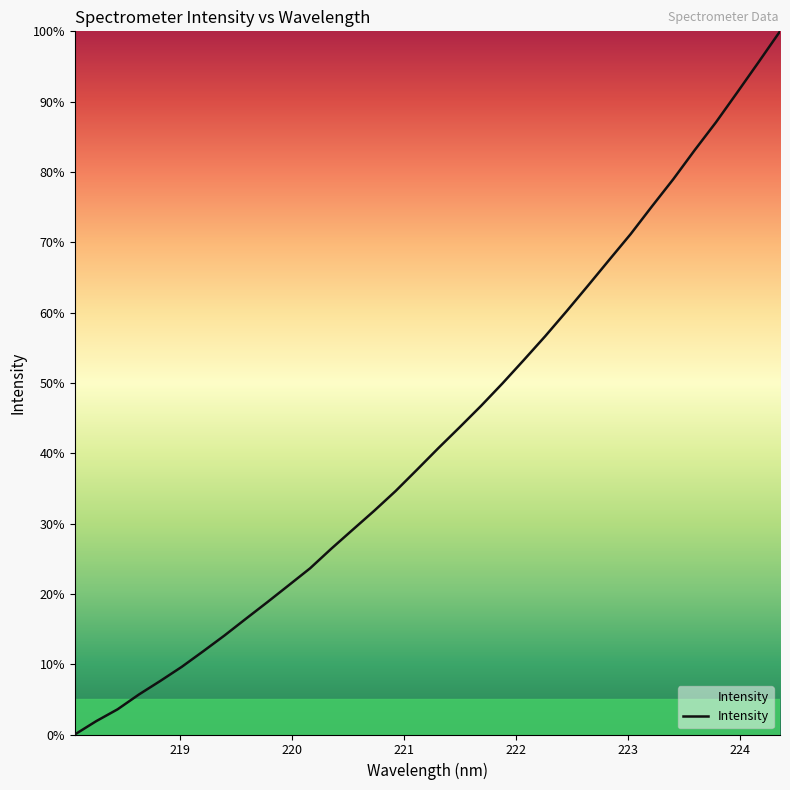

What is the sum of all values?

1458.9